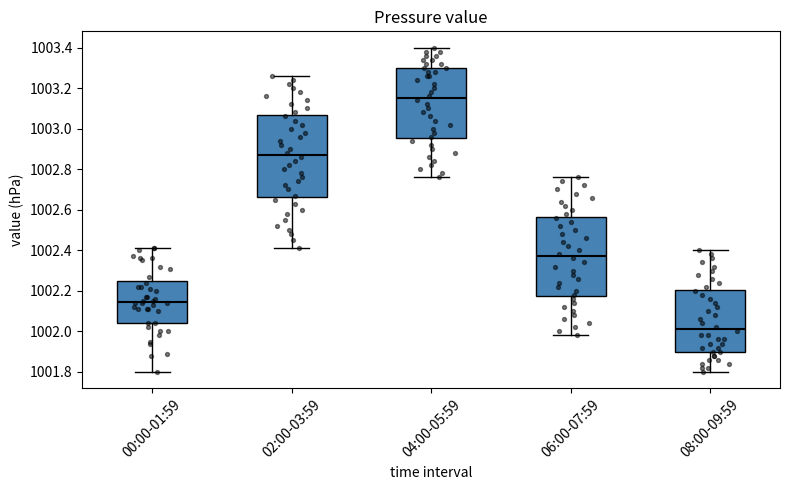

Which box's median line is the lowest?

08:00-09:59